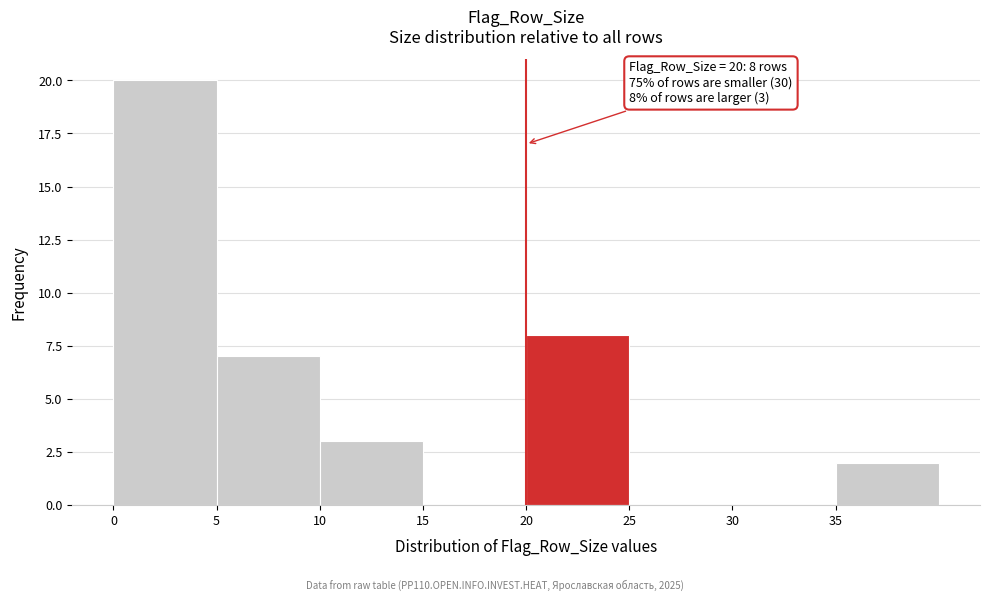

Which range on the x-axis has the tallest bar?

0 to 5